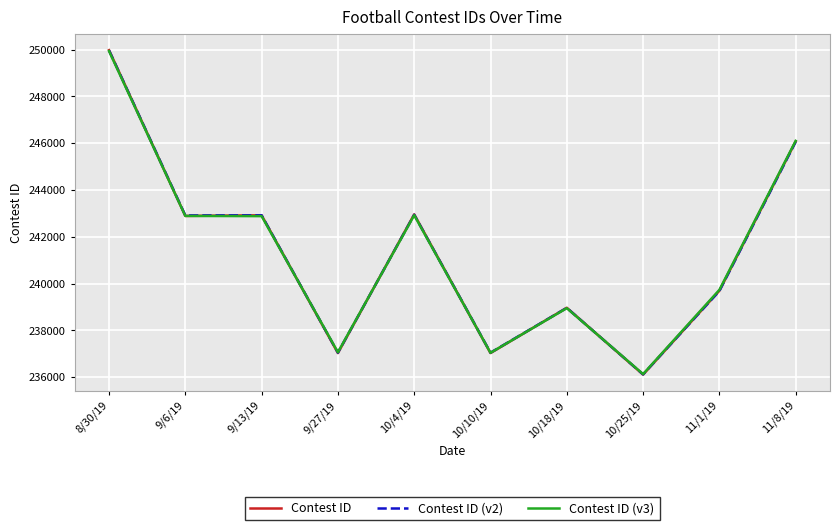

What is the total value across all series at 10/4/19?

728835.6